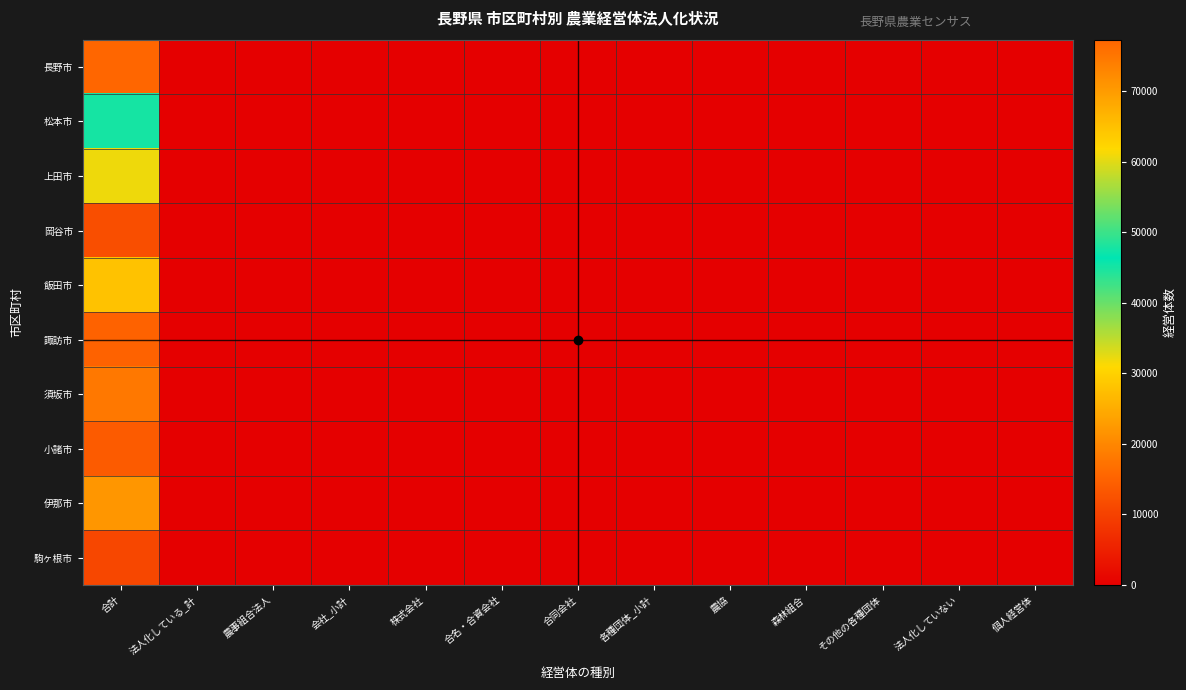

At which category is the sum across all series the highest?

合計